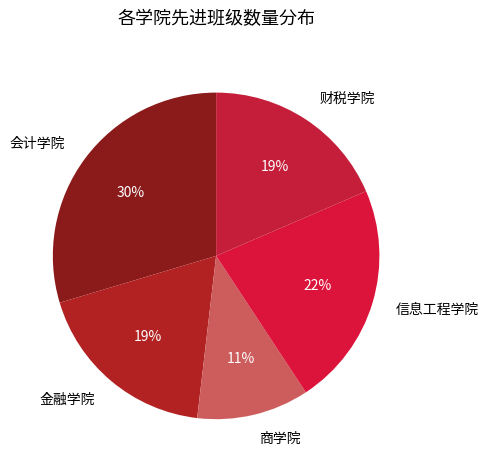

What is the largest slice in the pie chart?

会计学院